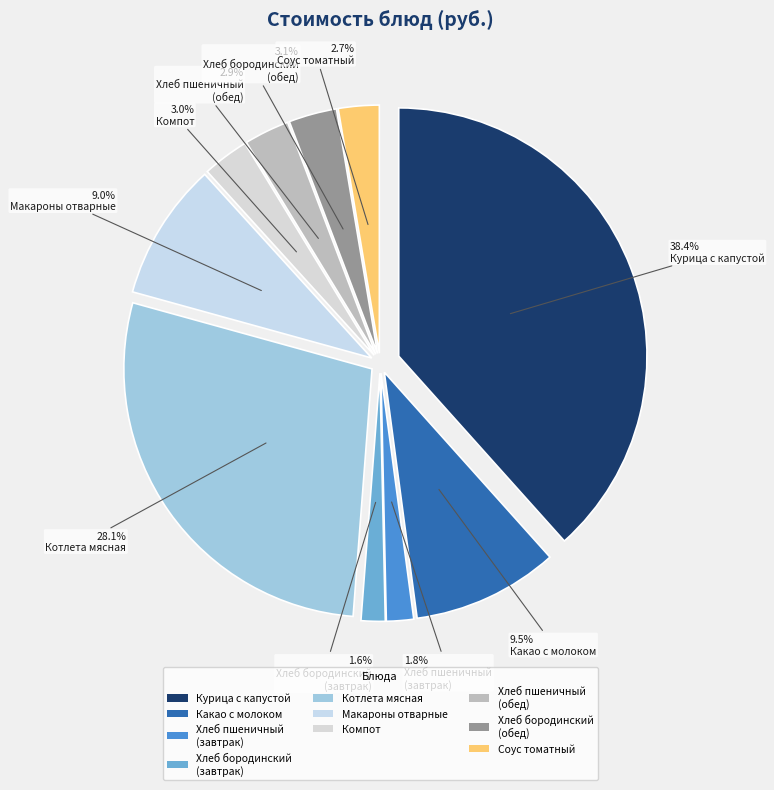

To the nearest percent, what percentage of the pie is Какао с молоком?

10%